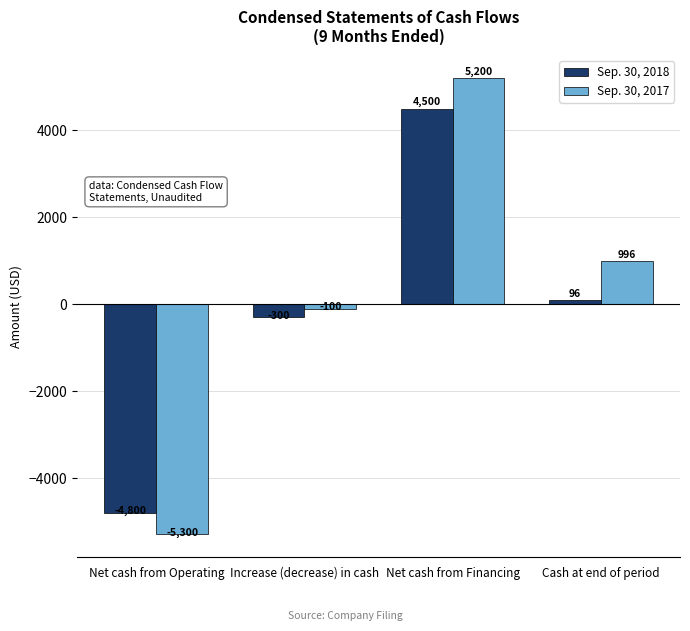

What is the sum of the Sep. 30, 2017 values at Cash at end of period and Net cash from Operating?

-4304